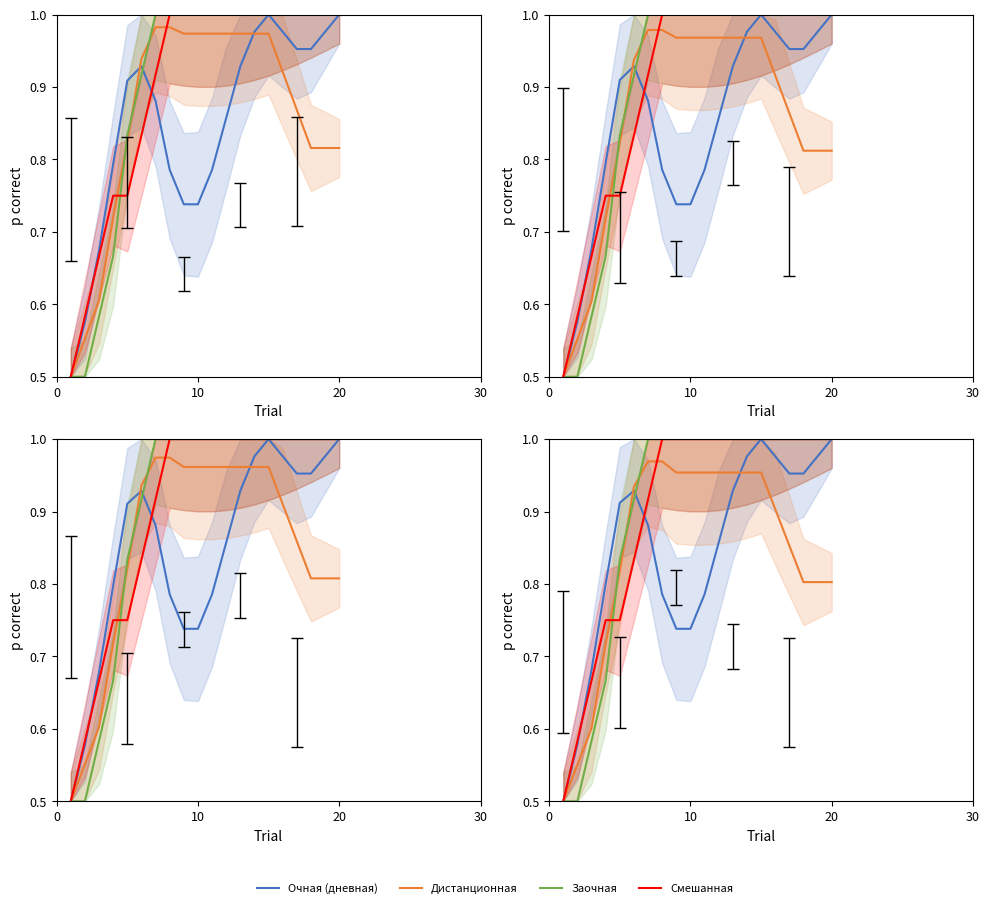

Reading left to right, what are all the values shown in this chart?

Очная (дневная): 0.5	0.6	0.7	0.8	0.9	0.9	0.9	0.8	0.7	0.7	0.8	0.9	0.9	1.0	1.0	1.0	1.0	1.0	1.0	1.0
Дистанционная: 0.5	0.6	0.6	0.7	0.8	0.9	1.0	1.0	1.0	1.0	1.0	1.0	1.0	1.0	1.0	0.9	0.9	0.8	0.8	0.8
Заочная: 0.5	0.5	0.6	0.7	0.8	0.9	1.0	1.0	1.0	1.0	1.0	1.0	1.0	1.0	1.0	1.0	1.0	1.0	1.0	1.0
Смешанная: 0.5	0.6	0.7	0.8	0.8	0.8	0.9	1.0	1.0	1.0	1.0	1.0	1.0	1.0	1.0	1.0	1.0	1.0	1.0	1.0